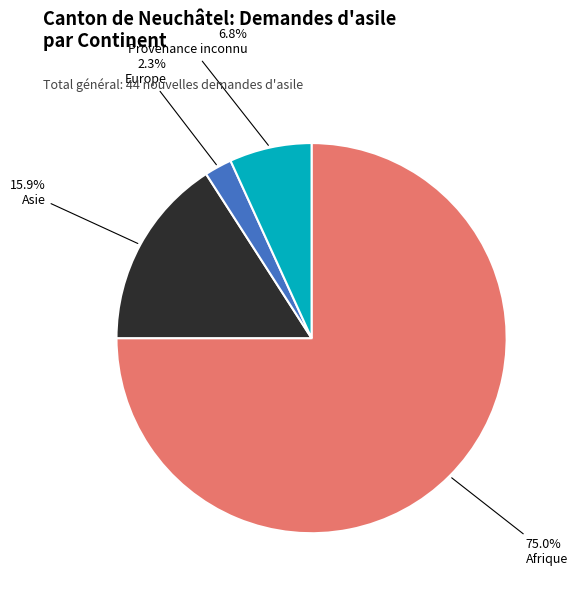

To the nearest percent, what is the difference between the Europe and Asie slice percentages?

14%